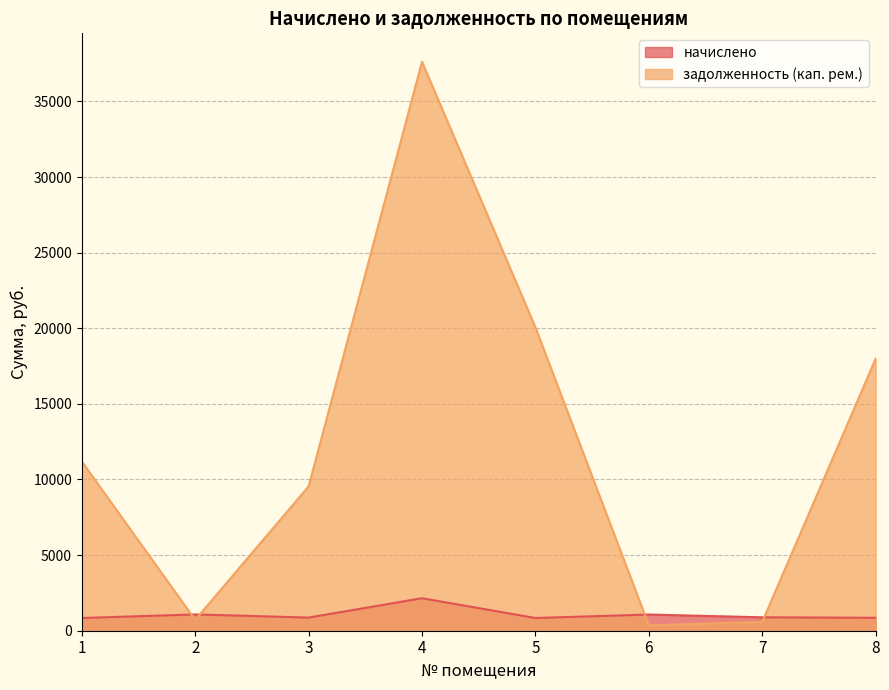

What is the difference between the maximum and minimum values in the задолженность (кап. рем.) series?

37264.7